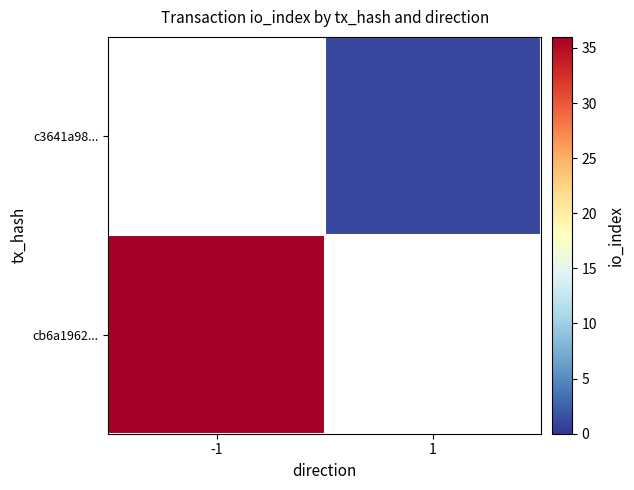

Which series has the widest spread of values?

cb6a1962...